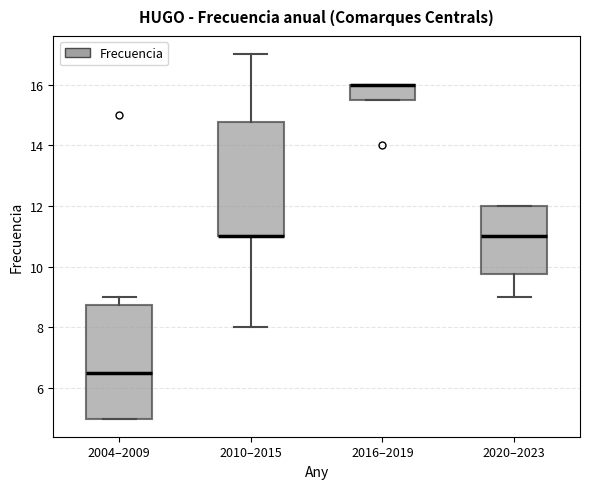

Where does the median line of the box for 2004–2009 sit on the y-axis? The values are not printed on the chart, so give them approximately, as read against the axis.

6.6